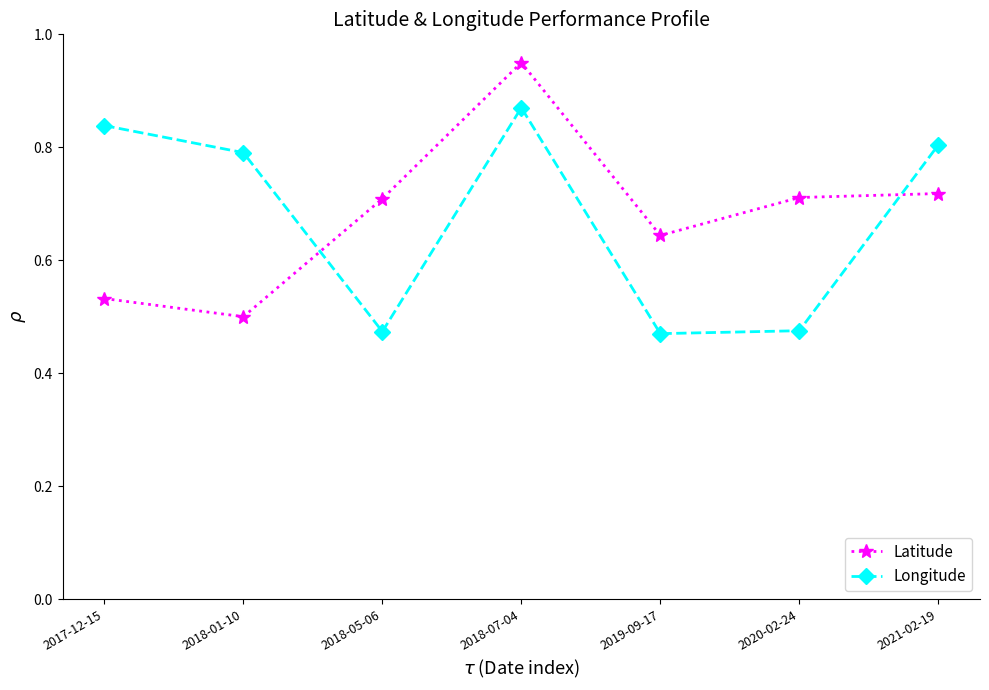

Which series has the largest range (max minus min)?

Latitude